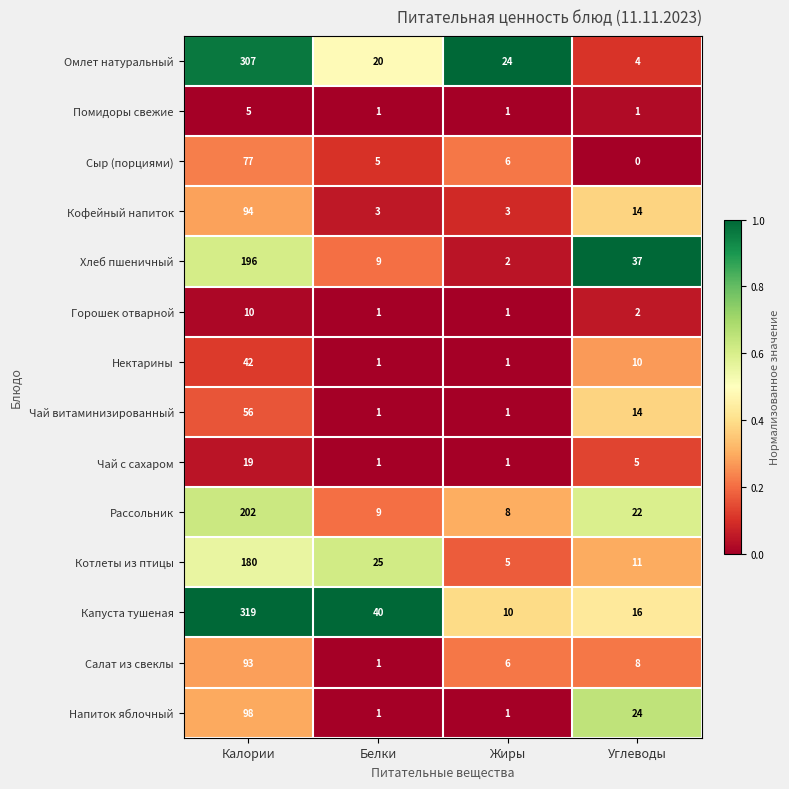

What is the greatest value displayed?

319